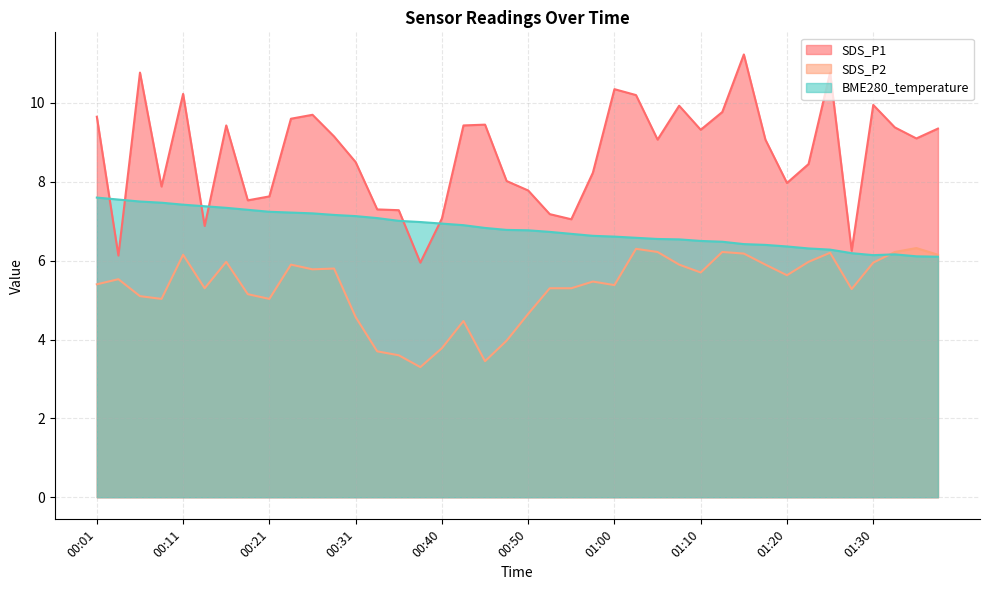

List the series in order of their overall mean, highest first.

SDS_P1, BME280_temperature, SDS_P2